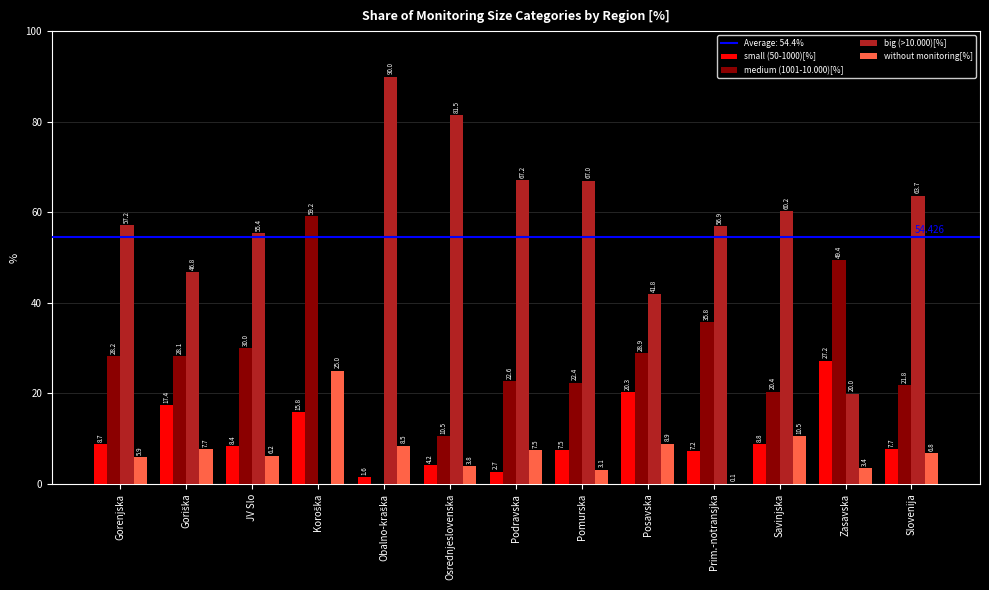

Is the value of medium (1001-10.000)[%] at Savinjska greater than the value of without monitoring[%] at Gorenjska?

Yes